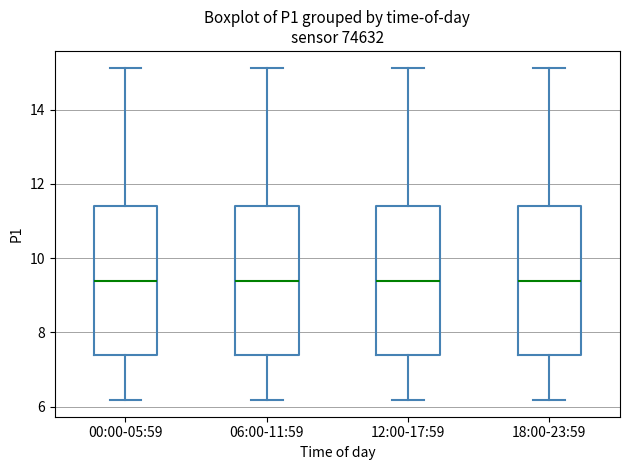

Reading left to right, transcribe this box plot: for each box, give where its median line is, the range the box spans, and where its two whiskers end, as read against the y-axis. The values are not printed on the chart, so give them approximately, as read against the axis.

00:00-05:59: median 9.4, box 7.4 to 11.4, whiskers 6.2 to 15.2
06:00-11:59: median 9.4, box 7.4 to 11.4, whiskers 6.2 to 15.2
12:00-17:59: median 9.4, box 7.4 to 11.4, whiskers 6.2 to 15.2
18:00-23:59: median 9.4, box 7.4 to 11.4, whiskers 6.2 to 15.2